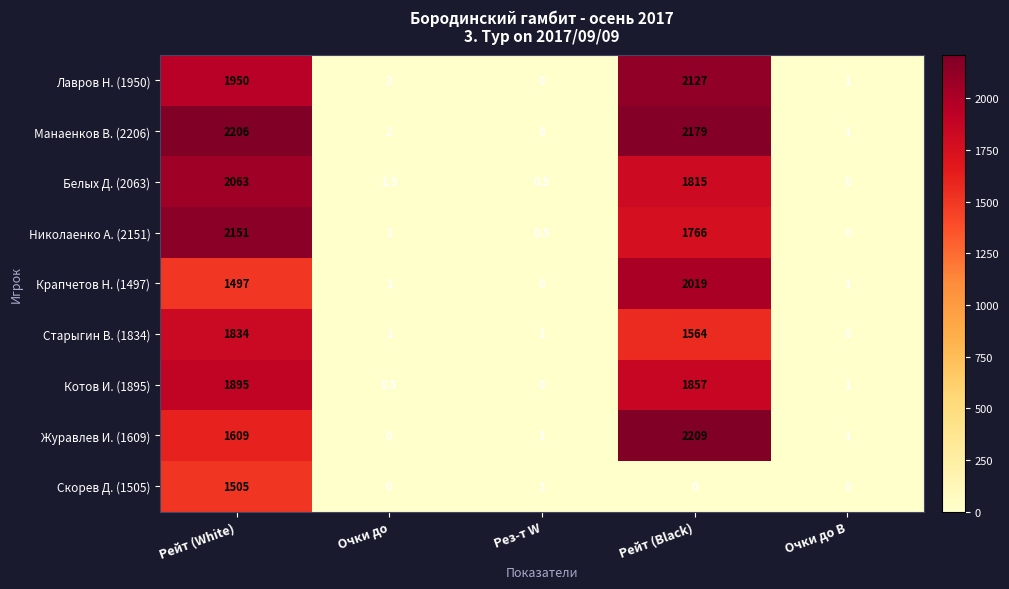

What is the spread (max minus min) of values at Очки до B?

1.0